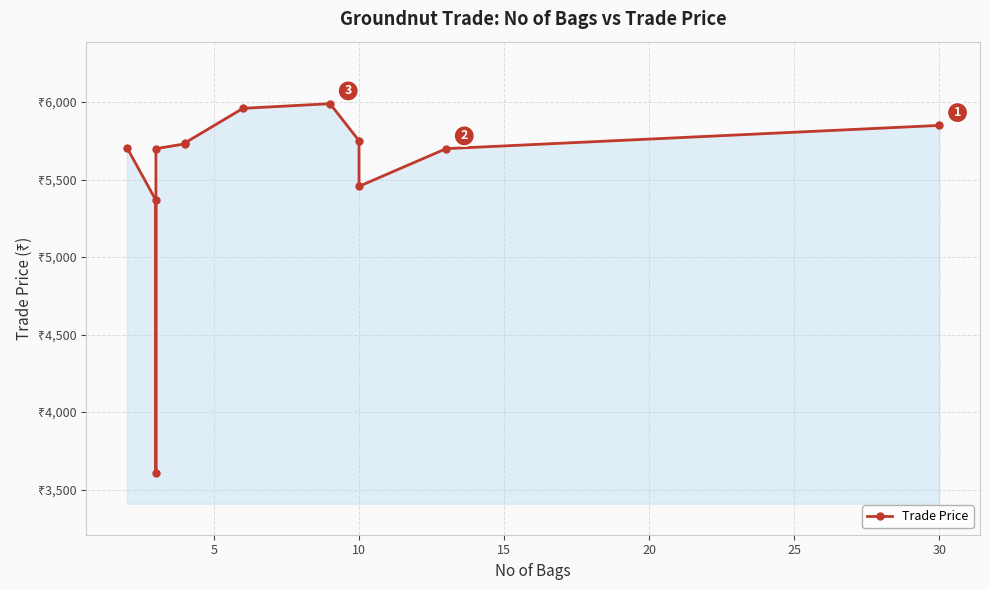

How many interior local peaks (higher than both neighbors) does the data have?

1